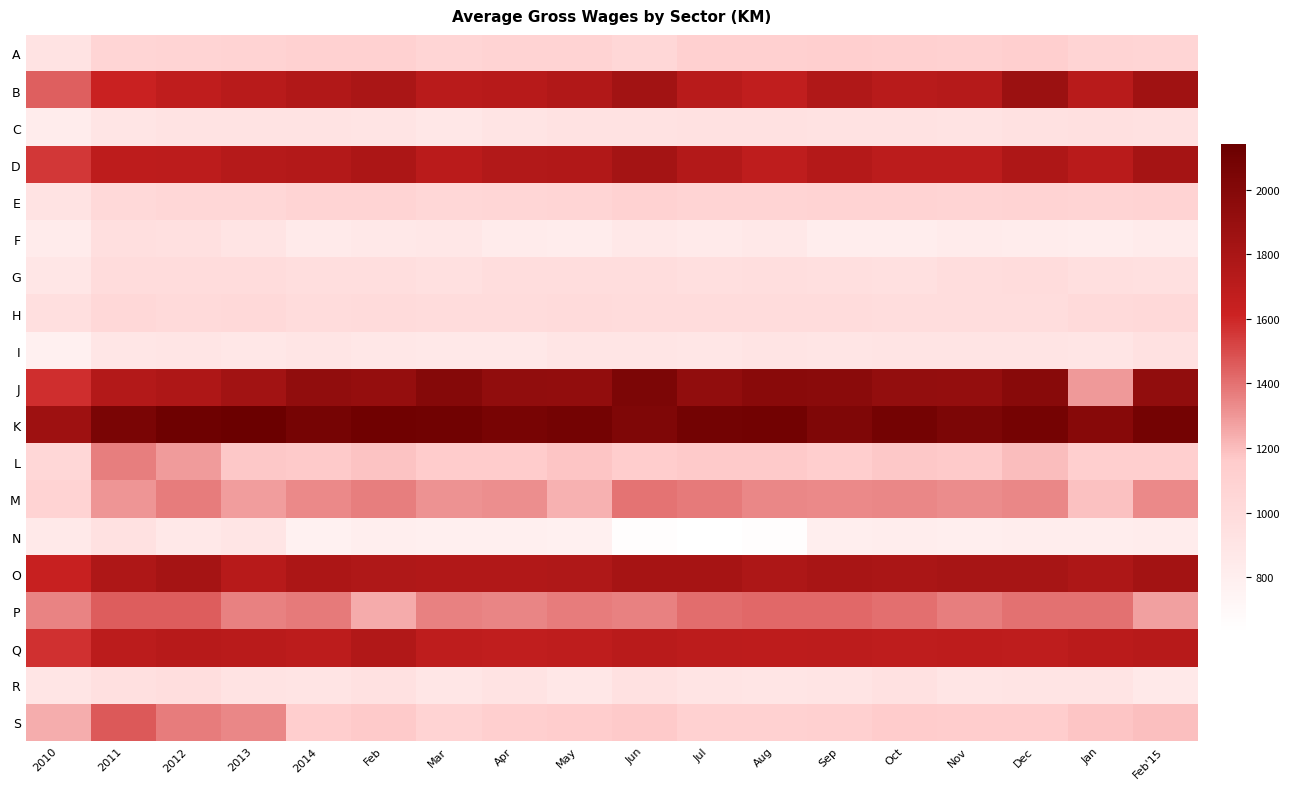

Count the number of data series in this chart.

19